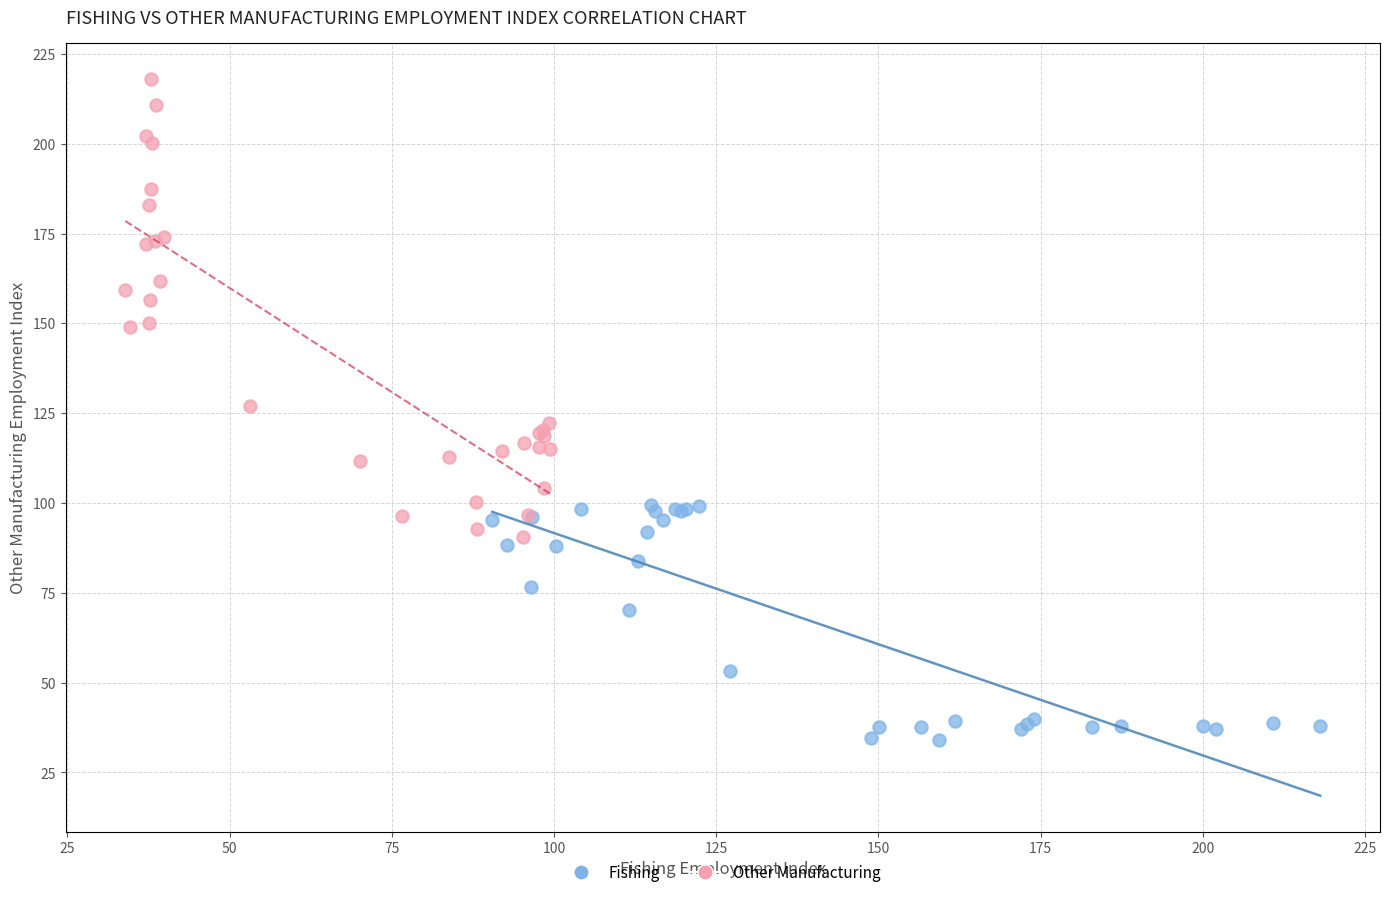

Which series contains the lowest Y value?

Fishing